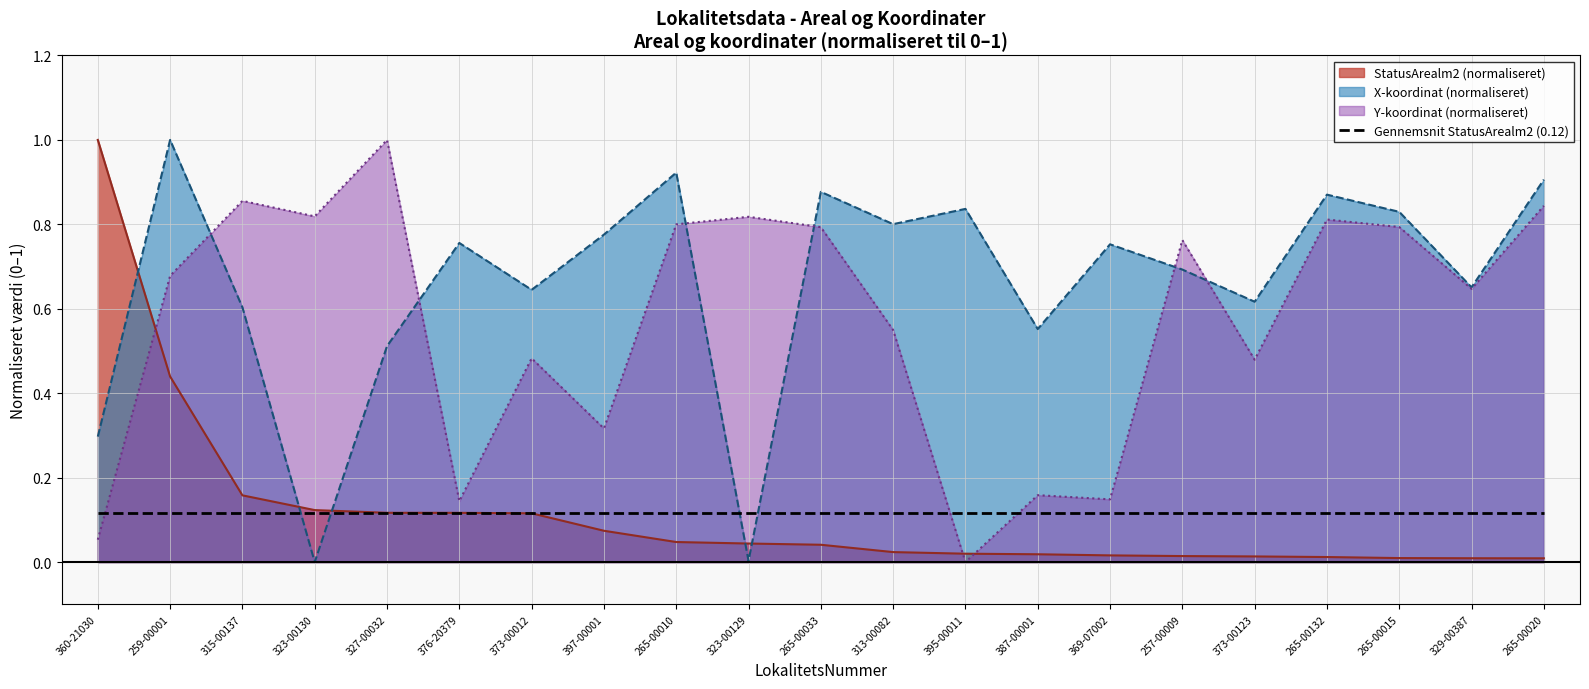

What are all the series names shown in the legend?

StatusArealm2 (normaliseret), X-koordinat (normaliseret), Y-koordinat (normaliseret), Gennemsnit StatusArealm2 (0.12)